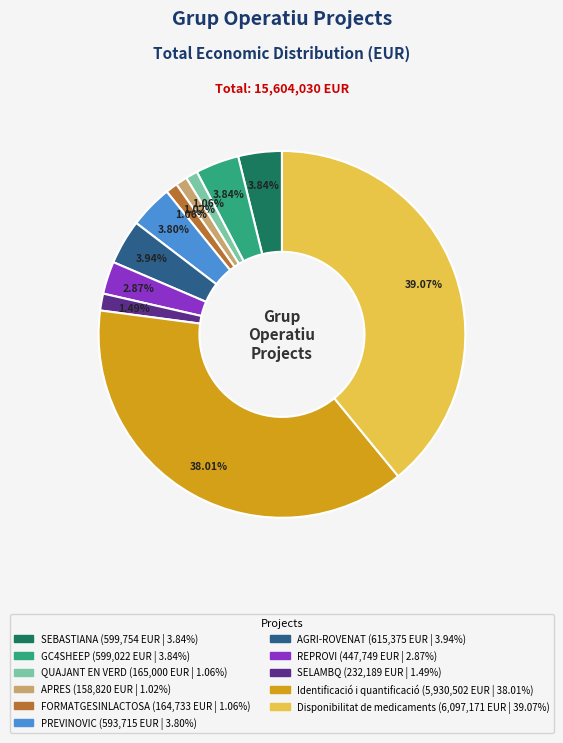

How many segments does this pie chart have?

11